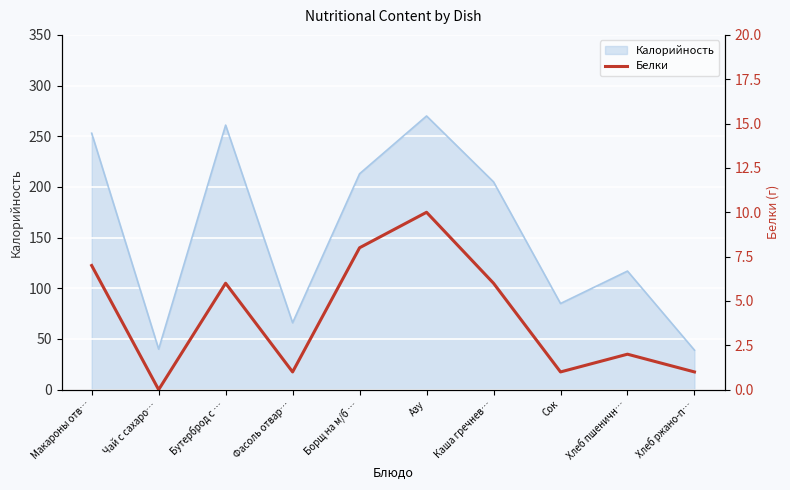

What is the label of the 8th point from the left?

Сок